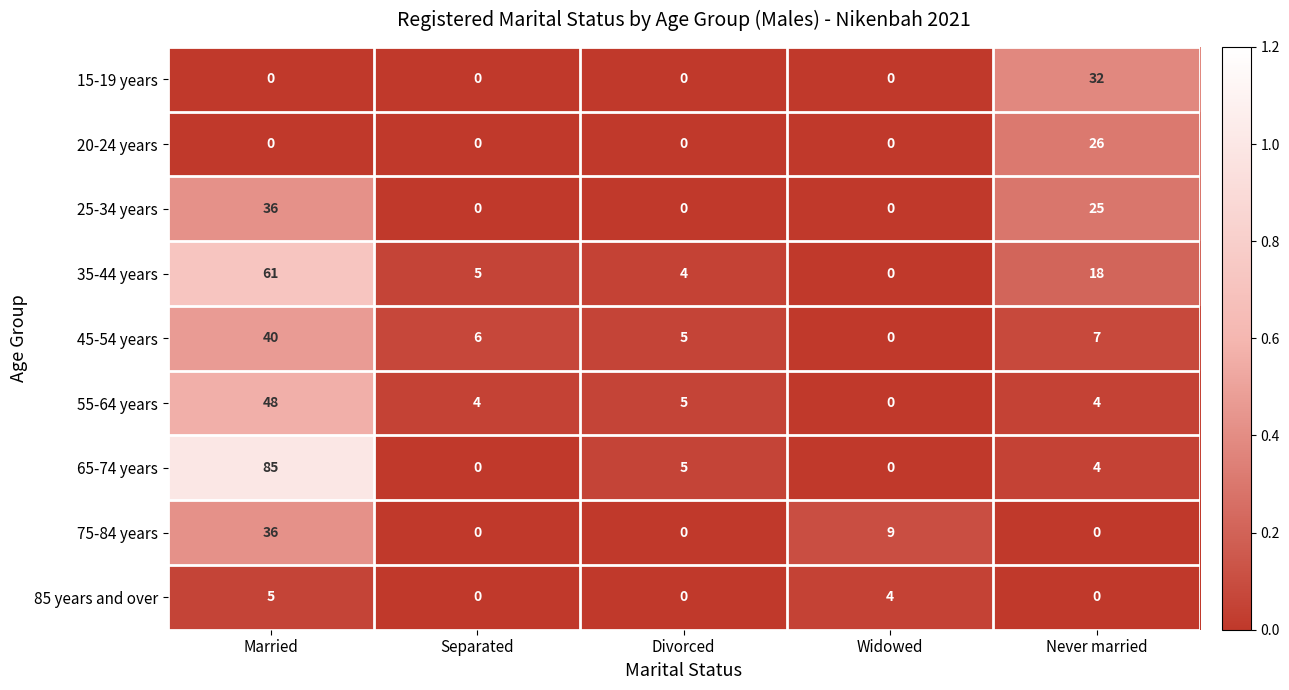

What is the difference between the 35-44 years values at Never married and Widowed?

18